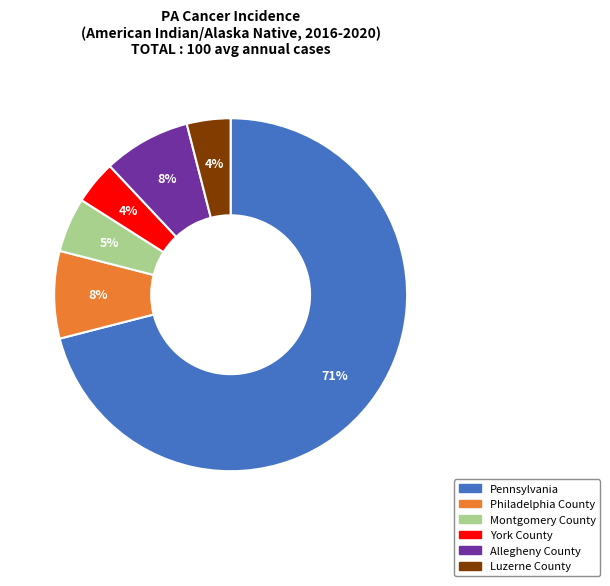

What is the ratio of the value at Montgomery County to the value at York County?

1.2